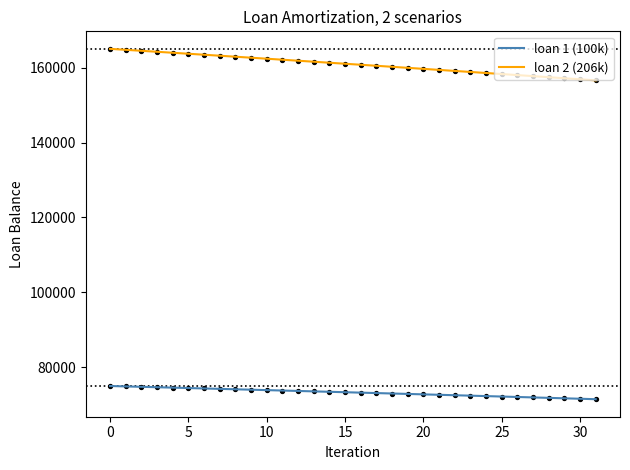

Which series has the largest total across all categories?

loan 2 (206k)